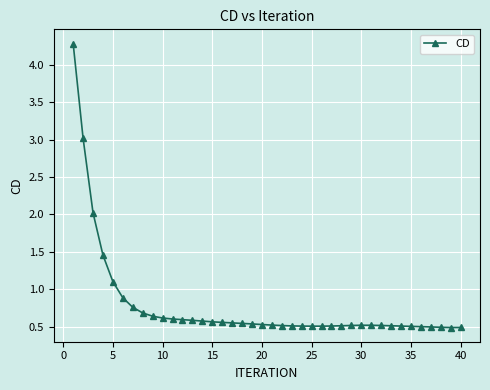

What is the difference between the maximum and minimum values?

3.8